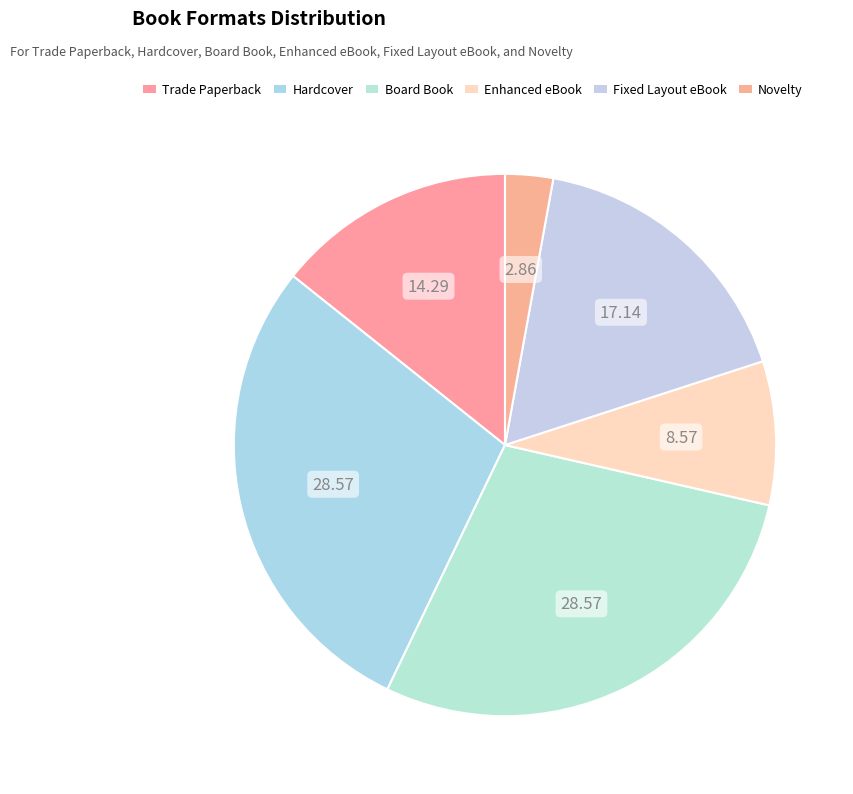

True or false: Fixed Layout eBook accounts for 17% of the total.

True